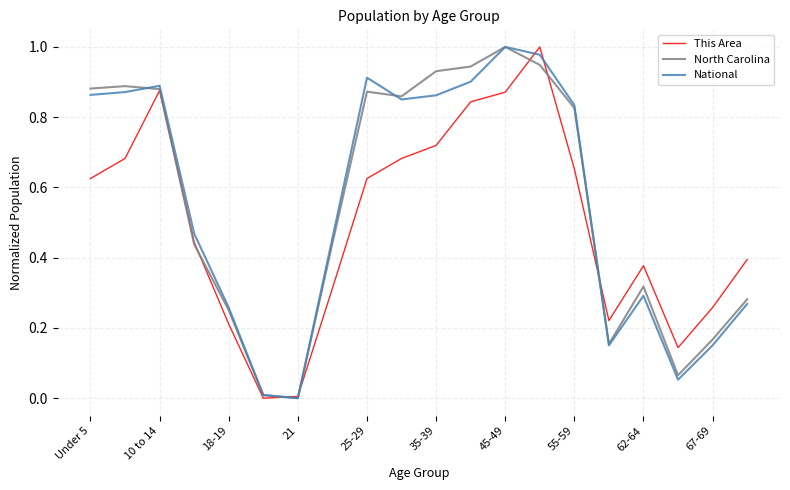

Is it true that This Area equals 0.2 at 18-19?

True